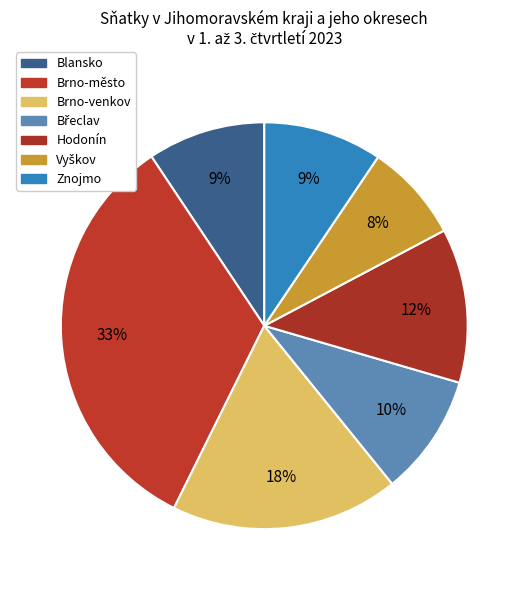

Is there a majority slice in this chart?

No